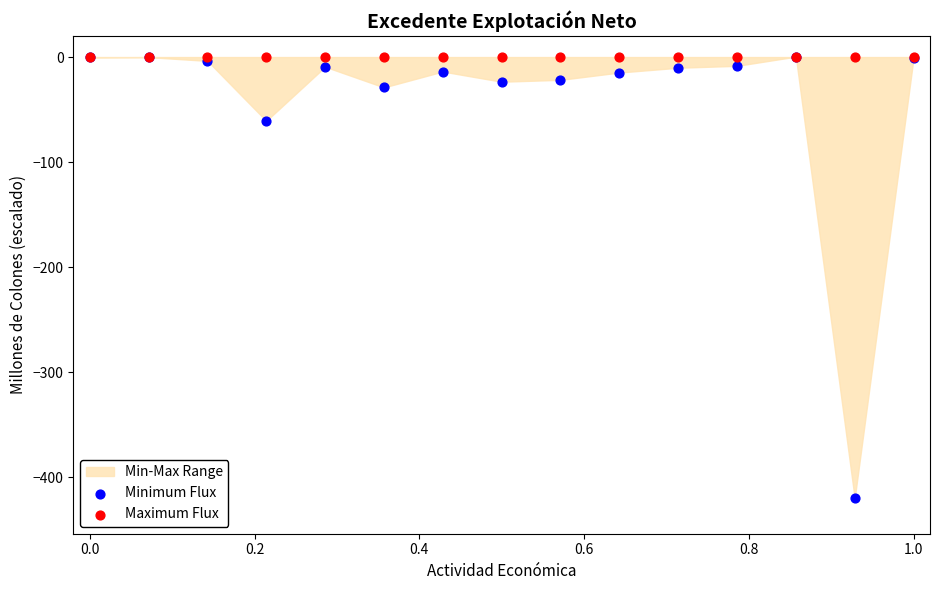

Across all series, what Y value is closest to -209?

-60.7